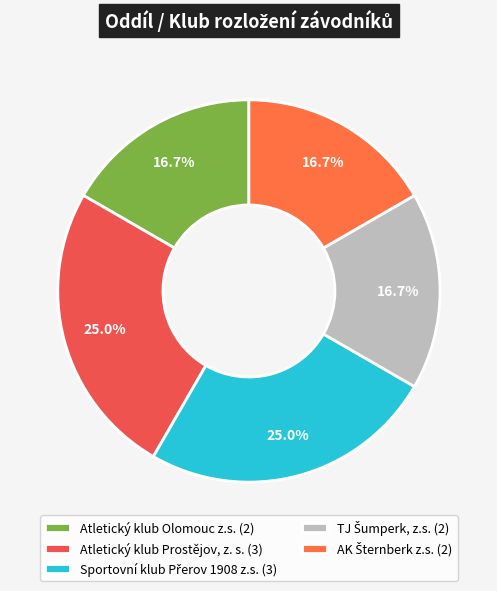

Count the number of slices in the pie.

5